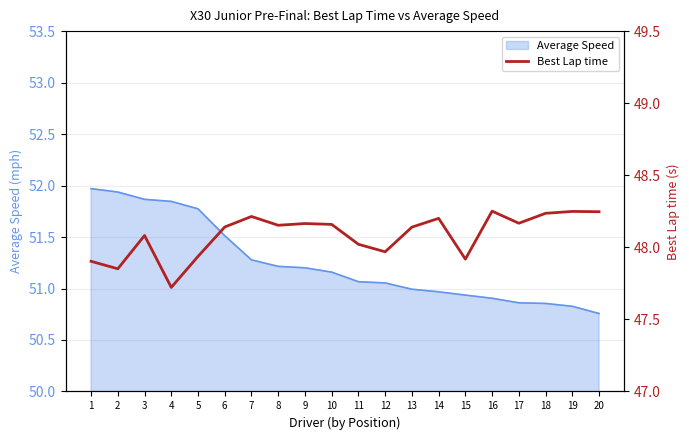

The value at 20 is 24.1. True or false?

False